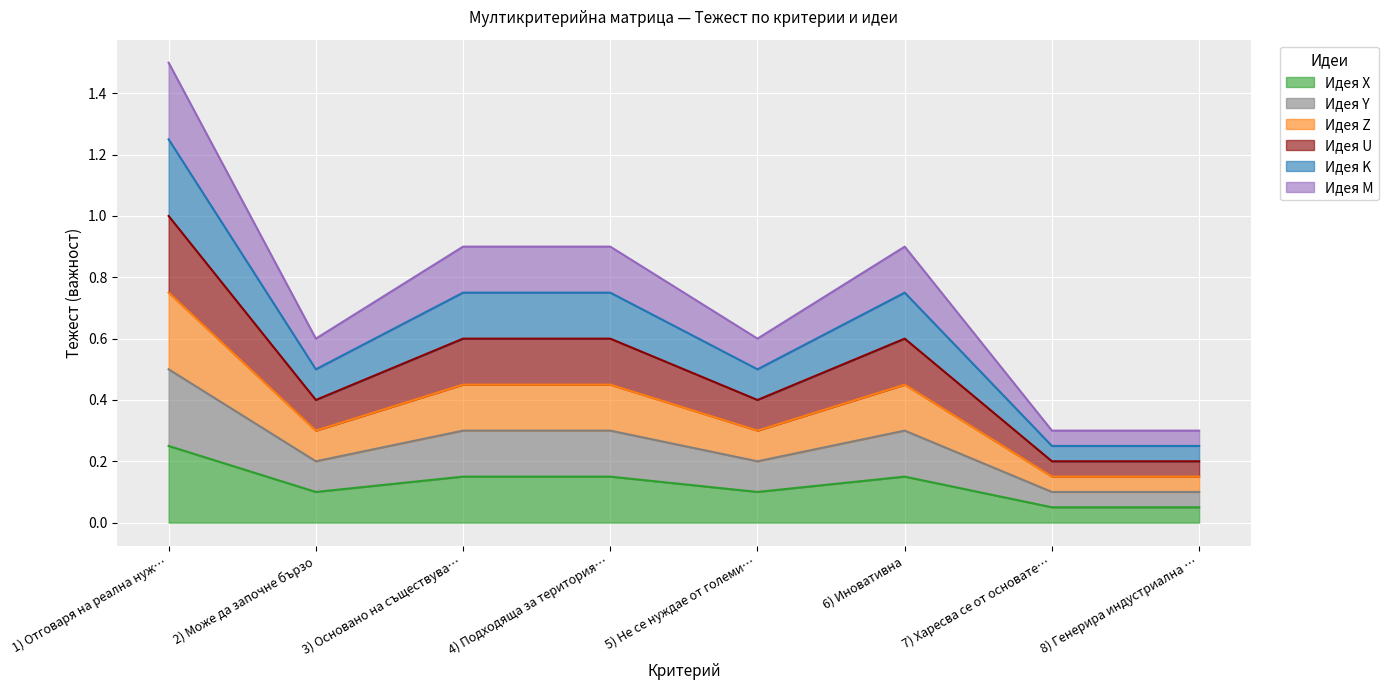

Does the chart display data point markers on the line(s)?

No